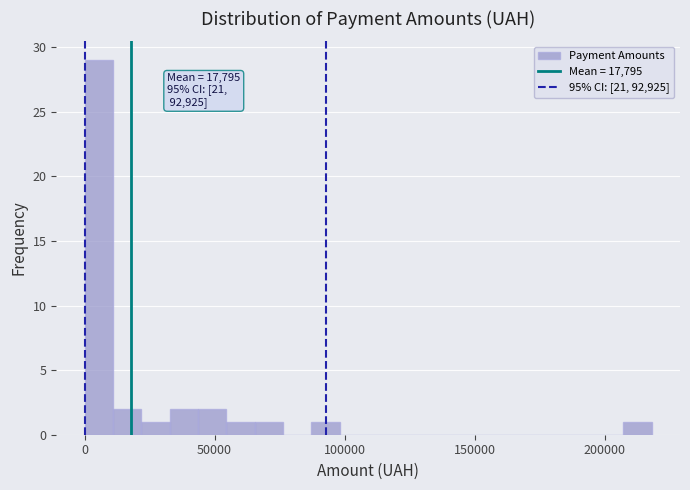

Read against the x-axis, roughly where is the centre of the tallest bar?

5000